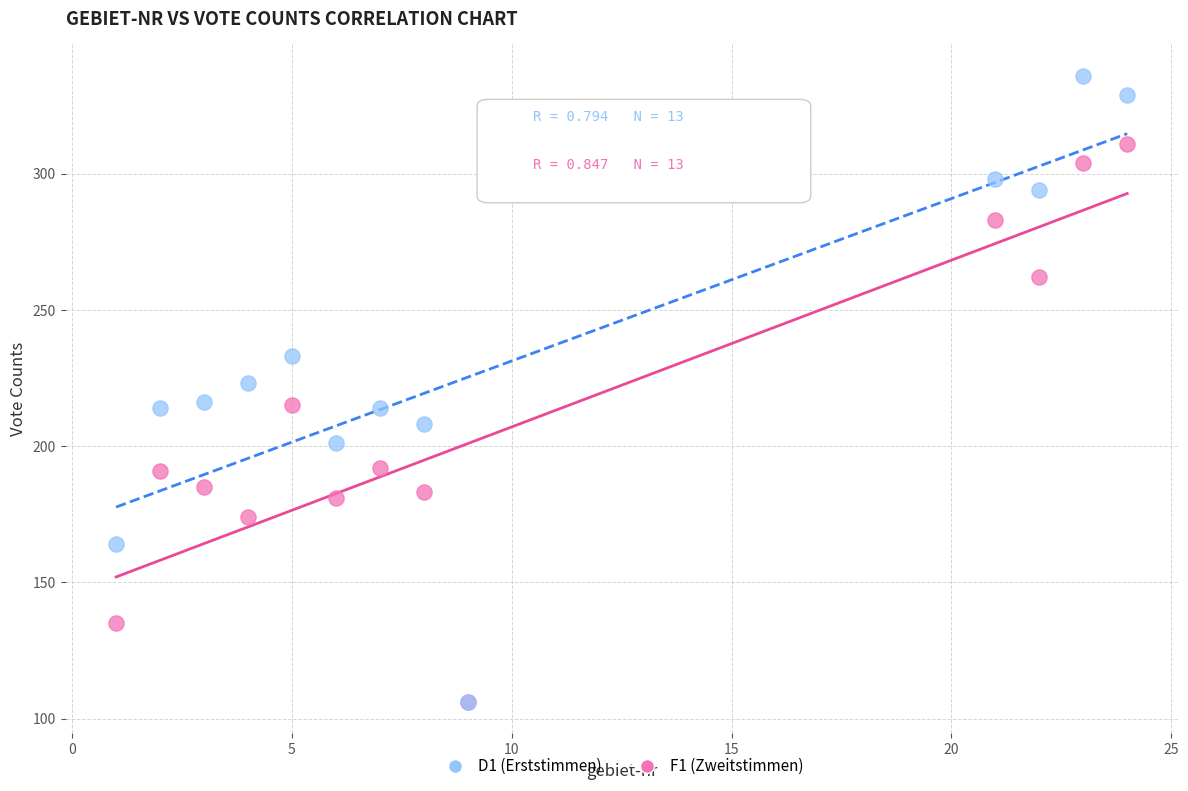

Which series reaches the maximum Y coordinate?

D1 (Erststimmen)